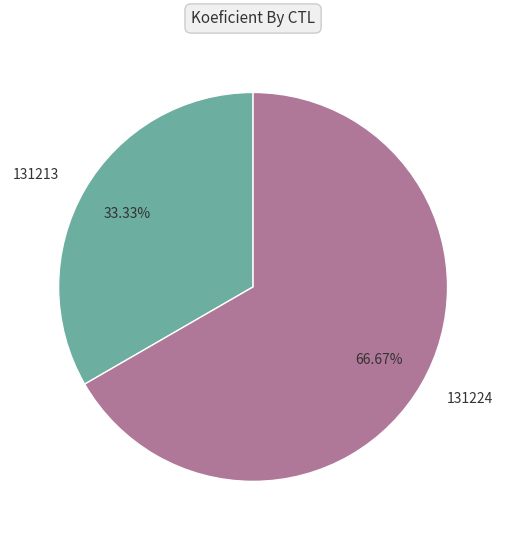

True or false: 131213 accounts for 39% of the total.

False